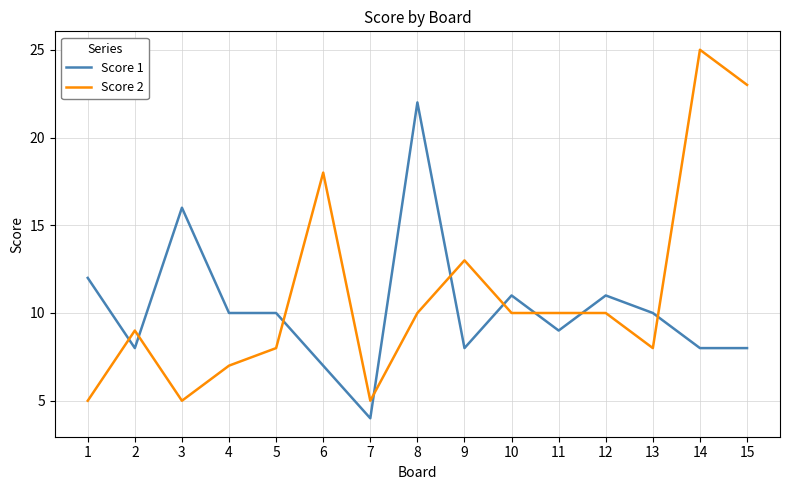

Reading left to right, transcribe all the data shown in this chart.

Score 1: 1=12	2=8	3=16	4=10	5=10	6=7	7=4	8=22	9=8	10=11	11=9	12=11	13=10	14=8	15=8
Score 2: 1=5	2=9	3=5	4=7	5=8	6=18	7=5	8=10	9=13	10=10	11=10	12=10	13=8	14=25	15=23